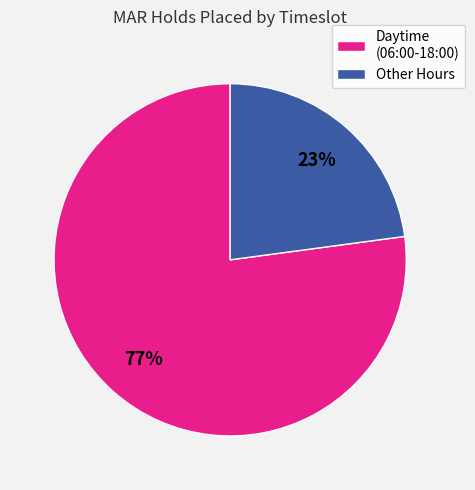

Rank the categories by value from lowest to highest.

Other Hours, Daytime (06:00-18:00)